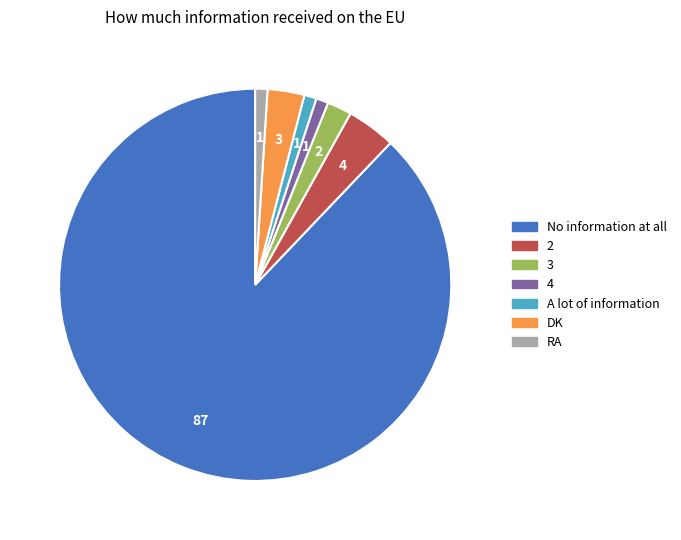

Does any single category account for the majority?

Yes